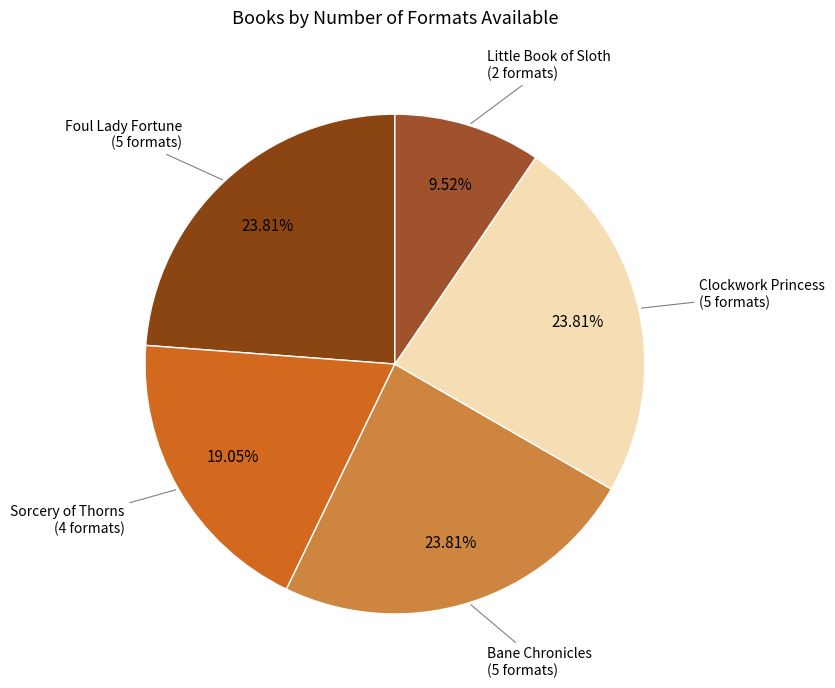

Which slice is the largest?

Foul Lady Fortune